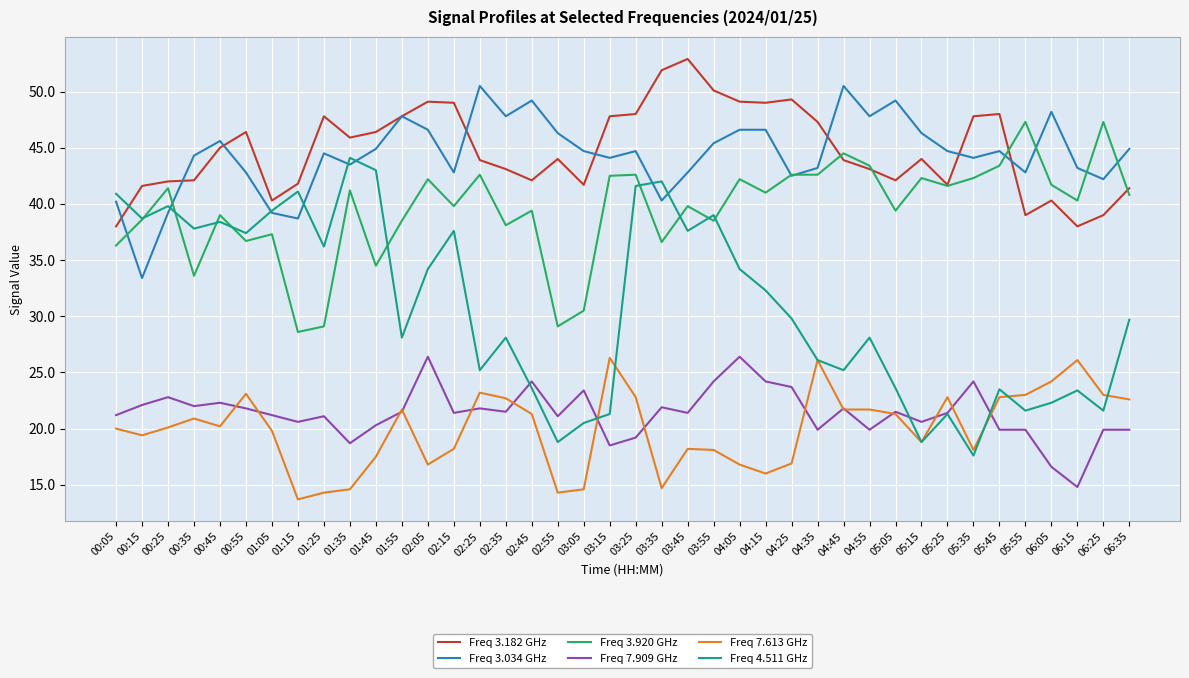

What is the lowest value of the Freq 7.909 GHz series?

14.8